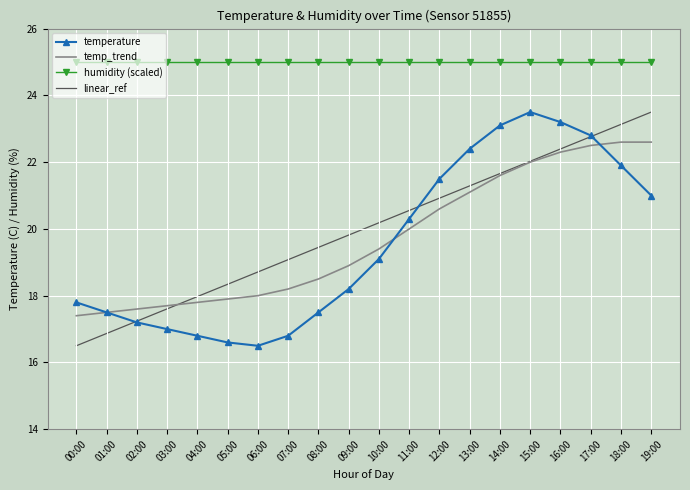

Rank the categories by linear_ref value from lowest to highest.

00:00, 01:00, 02:00, 03:00, 04:00, 05:00, 06:00, 07:00, 08:00, 09:00, 10:00, 11:00, 12:00, 13:00, 14:00, 15:00, 16:00, 17:00, 18:00, 19:00